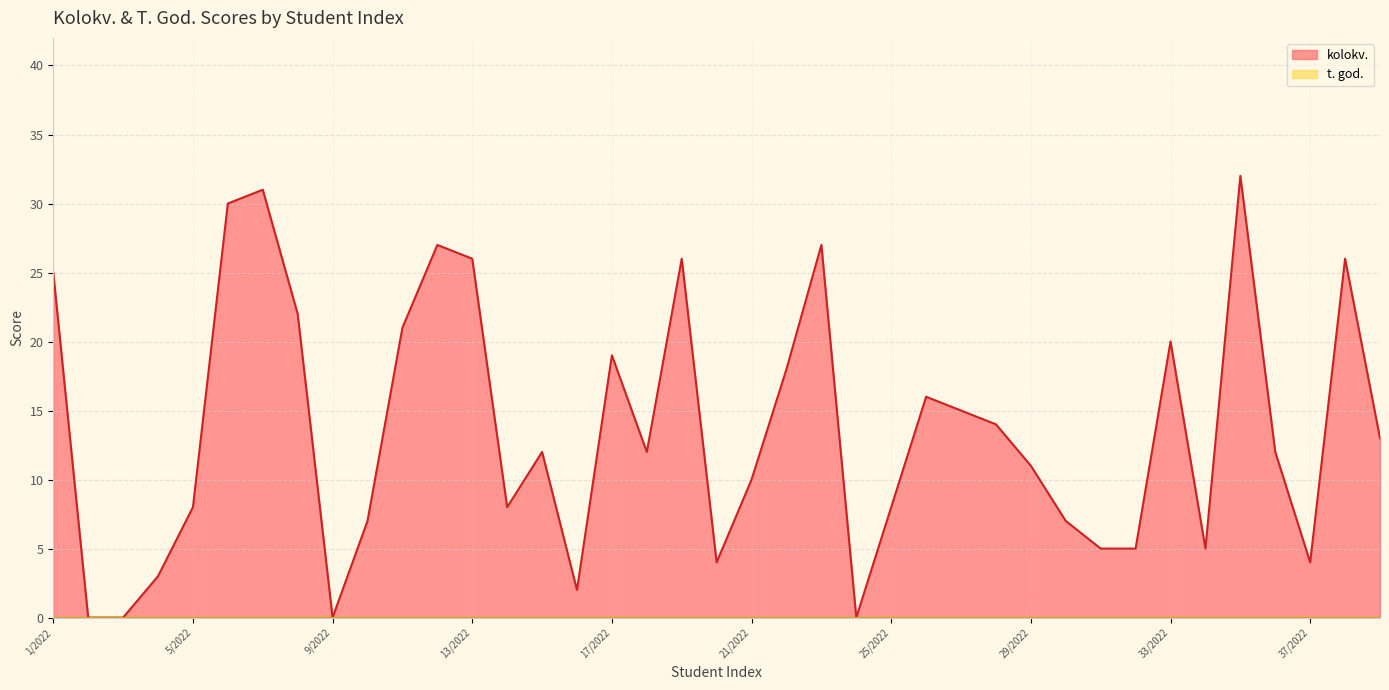

Which has a higher value, 4/2022 or 14/2022?

14/2022